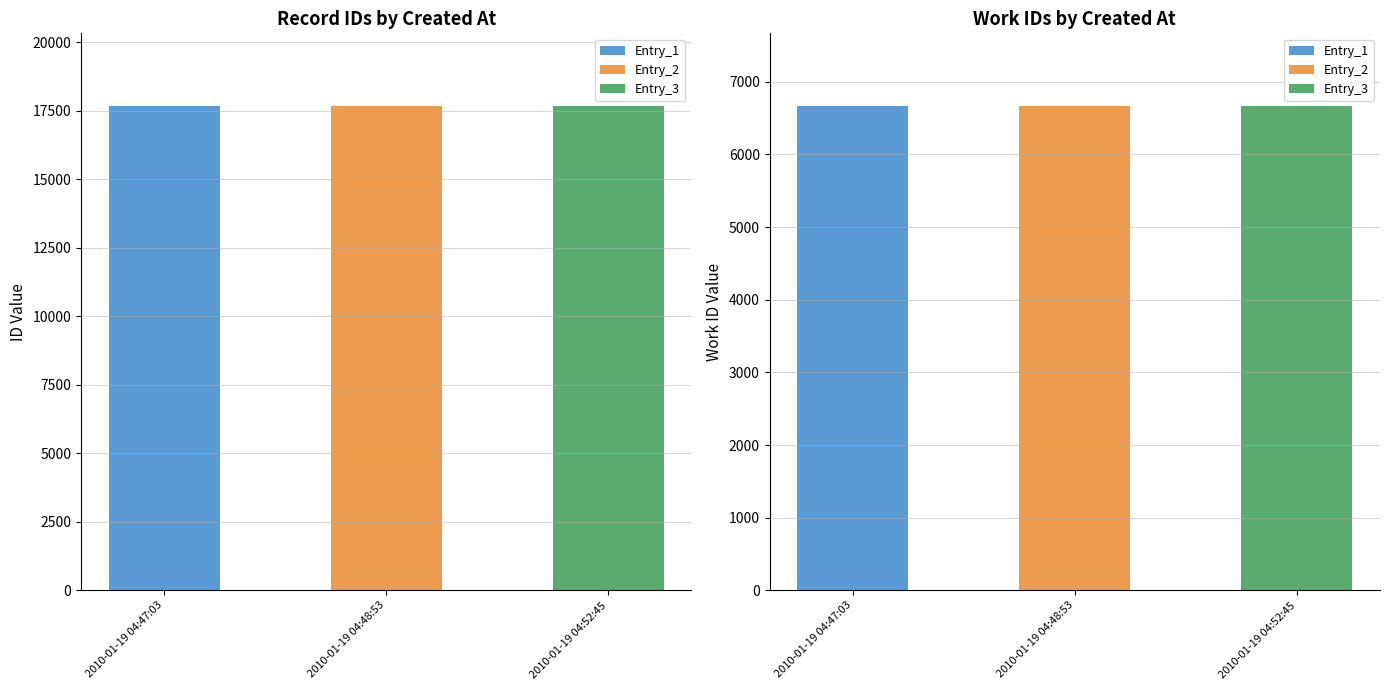

What is the difference between the maximum and minimum values in the id series?

2